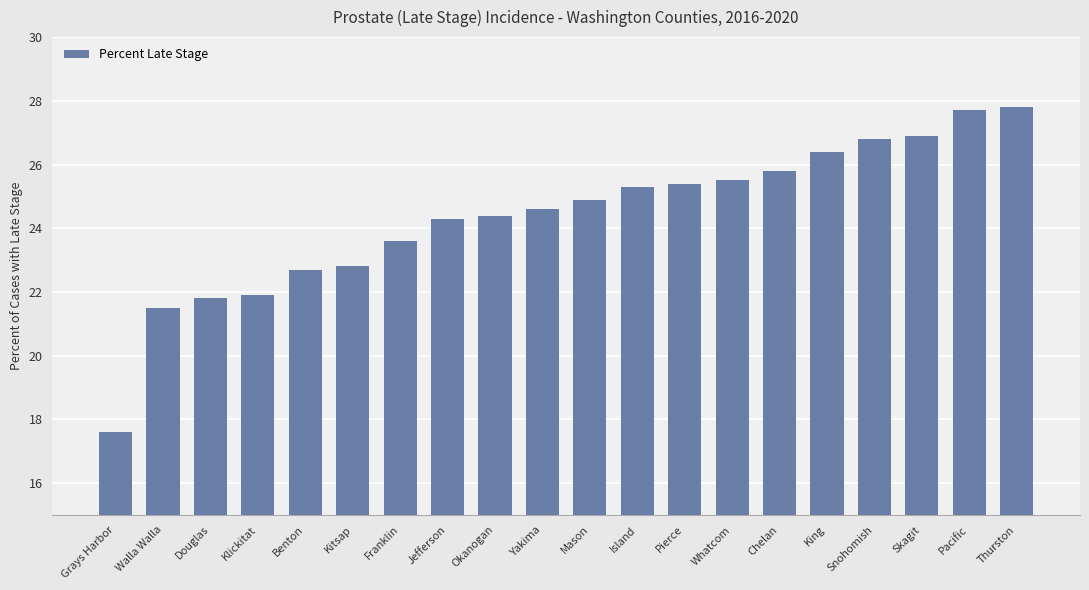

The value at Jefferson is 24.3. True or false?

True